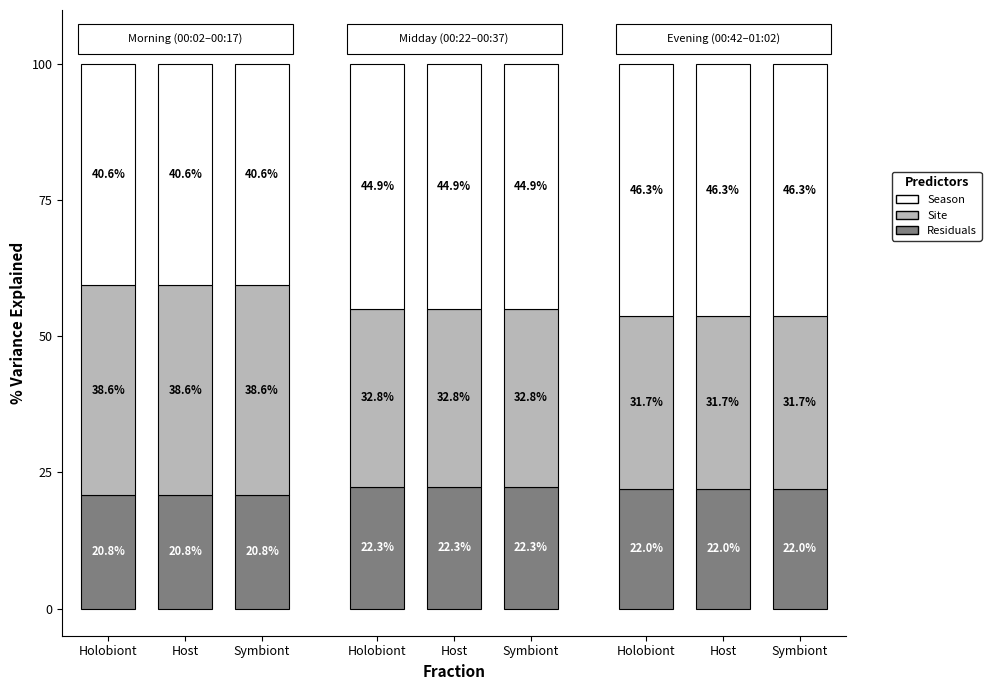

What are all the series names shown in the legend?

Season, Site, Residuals